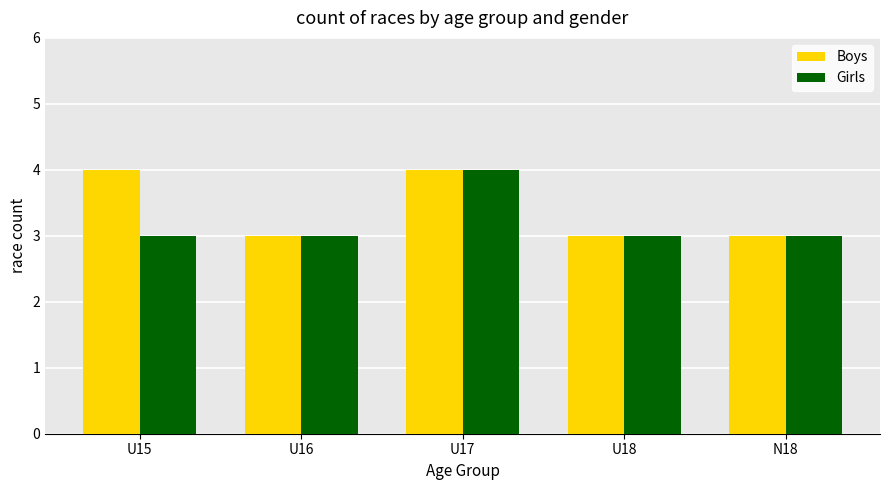

What is the value of the Boys bar at the 4th from the left?

3